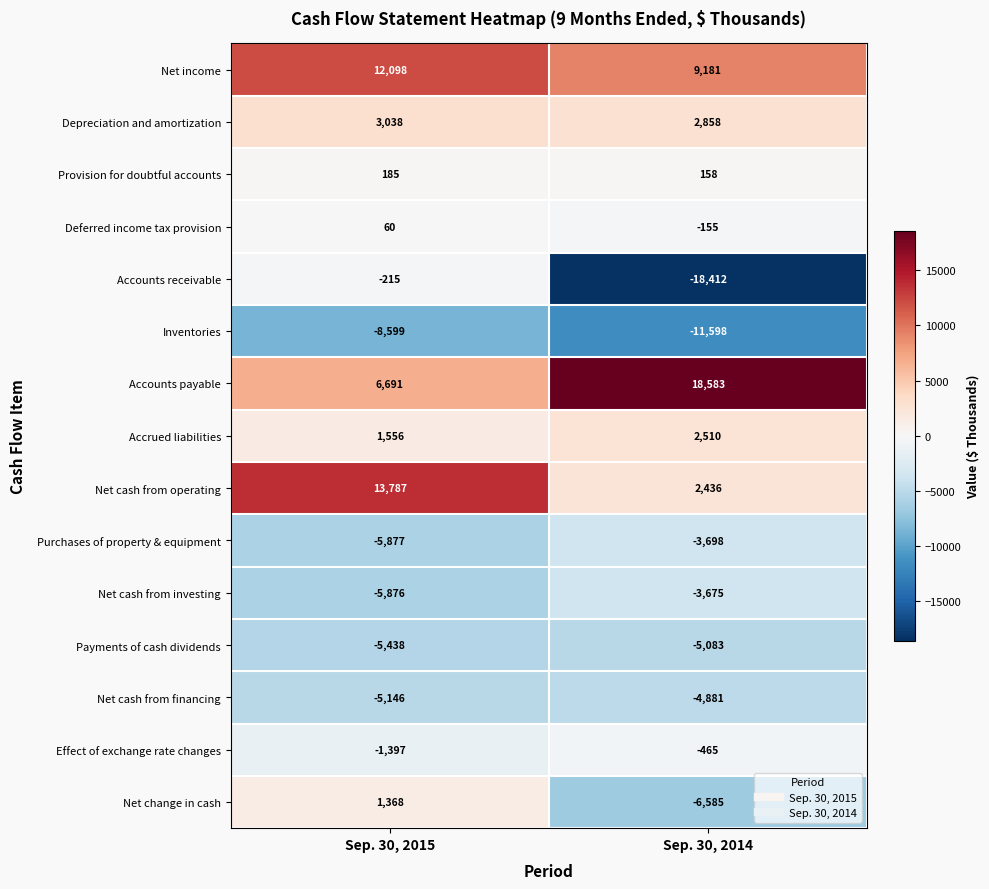

What is the difference between the Net cash from financing values at Sep. 30, 2015 and Sep. 30, 2014?

265